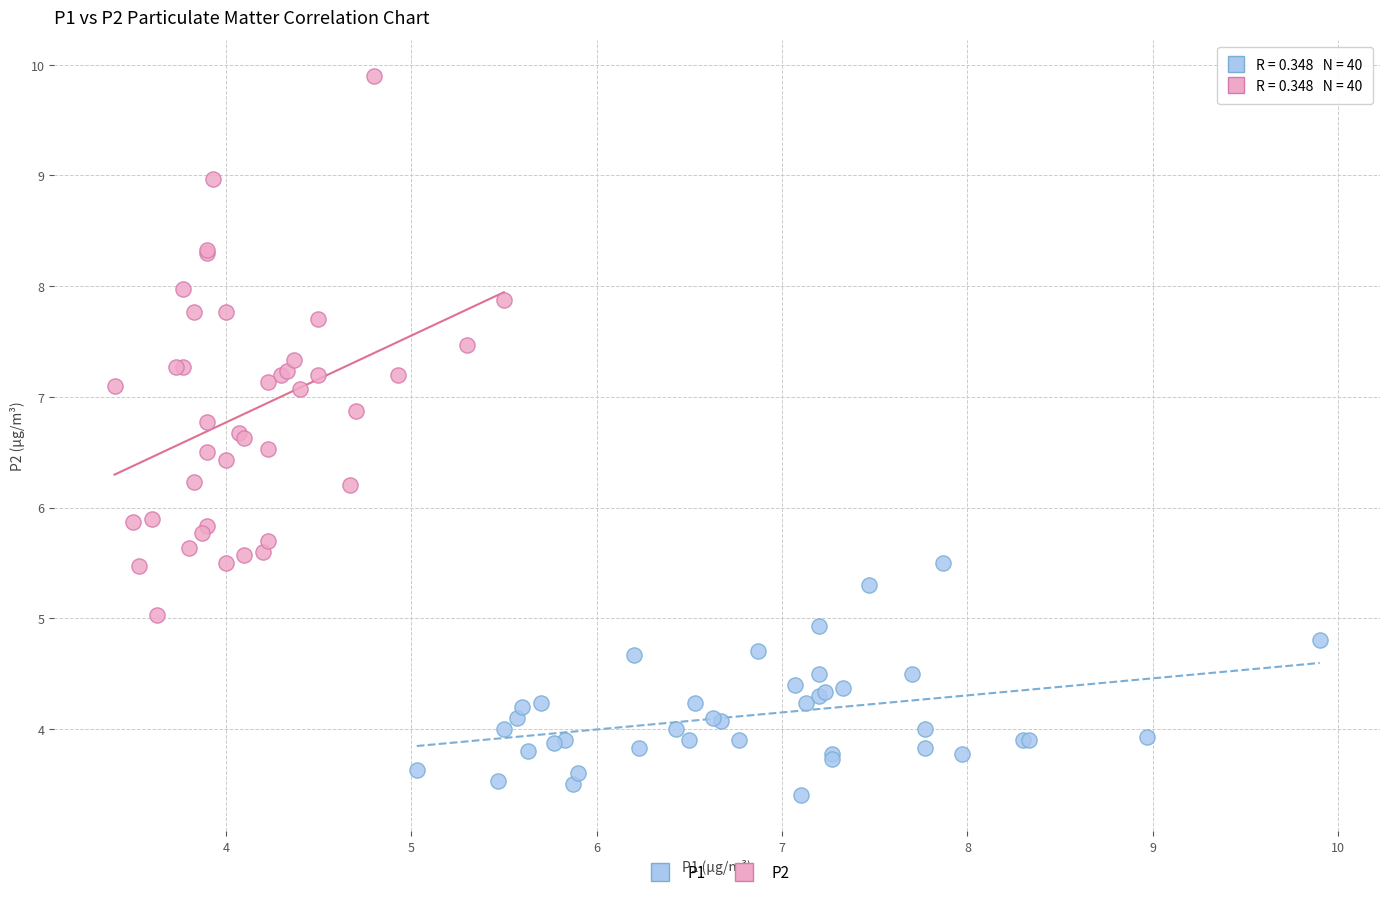

Which series has the largest Y range (max minus min)?

P2